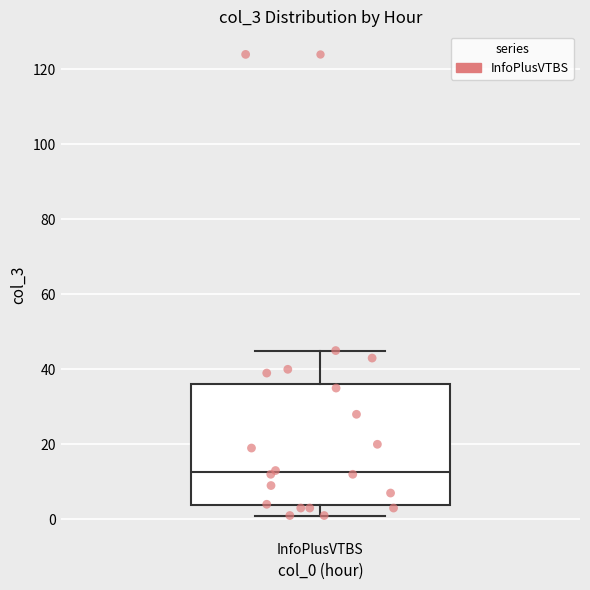

Transcribe this box plot: give where the median line is, the range the box spans, and where the two whiskers end, as read against the y-axis. The values are not printed on the chart, so give them approximately, as read against the axis.

median 12, box 4 to 36, whiskers 2 to 46